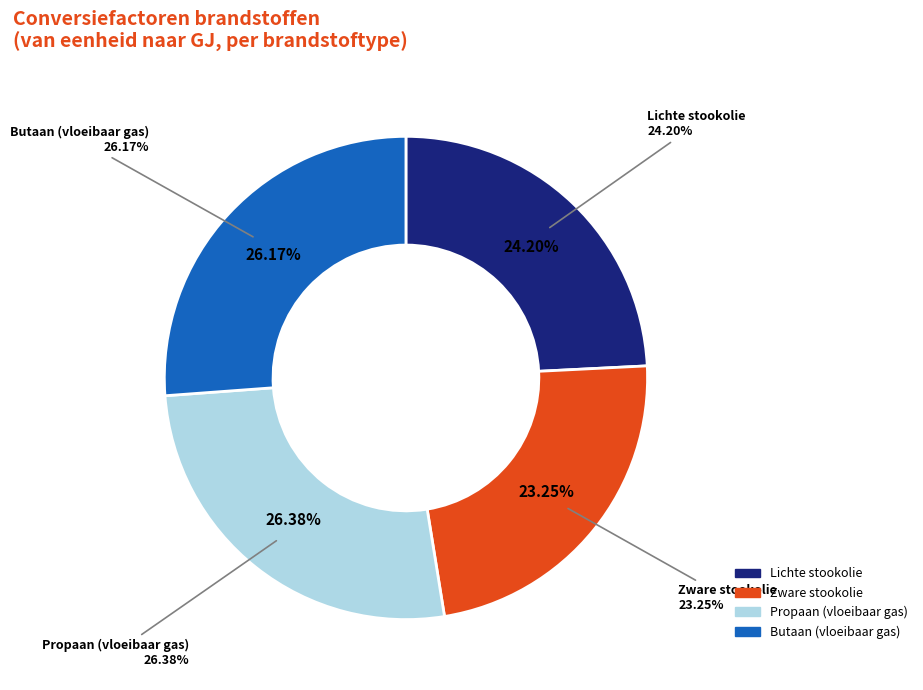

The Lichte stookolie (l) slice represents 1% of the pie. True or false?

False